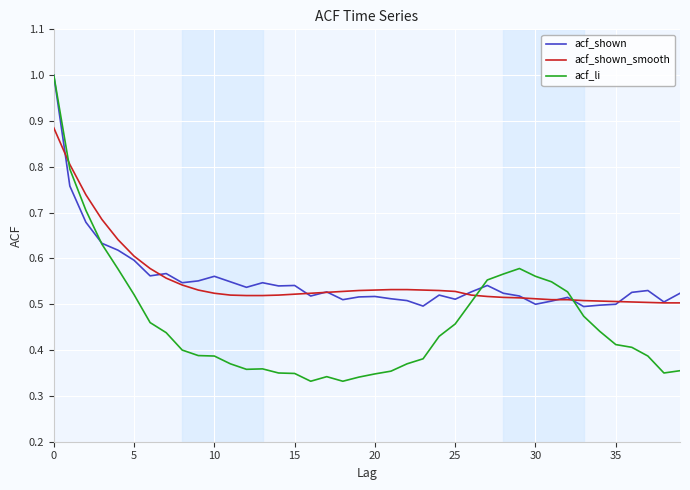

What is the maximum value shown in the chart?

1.0